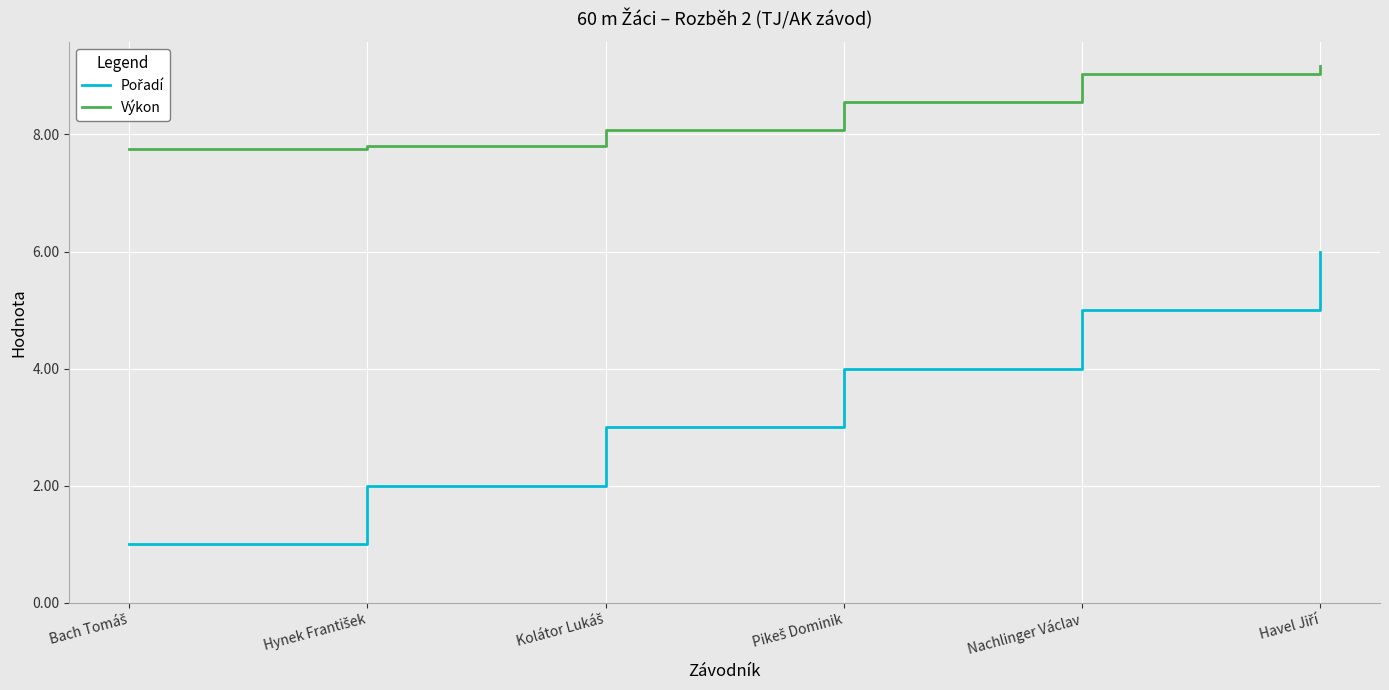

What is the smallest value displayed?

1.0